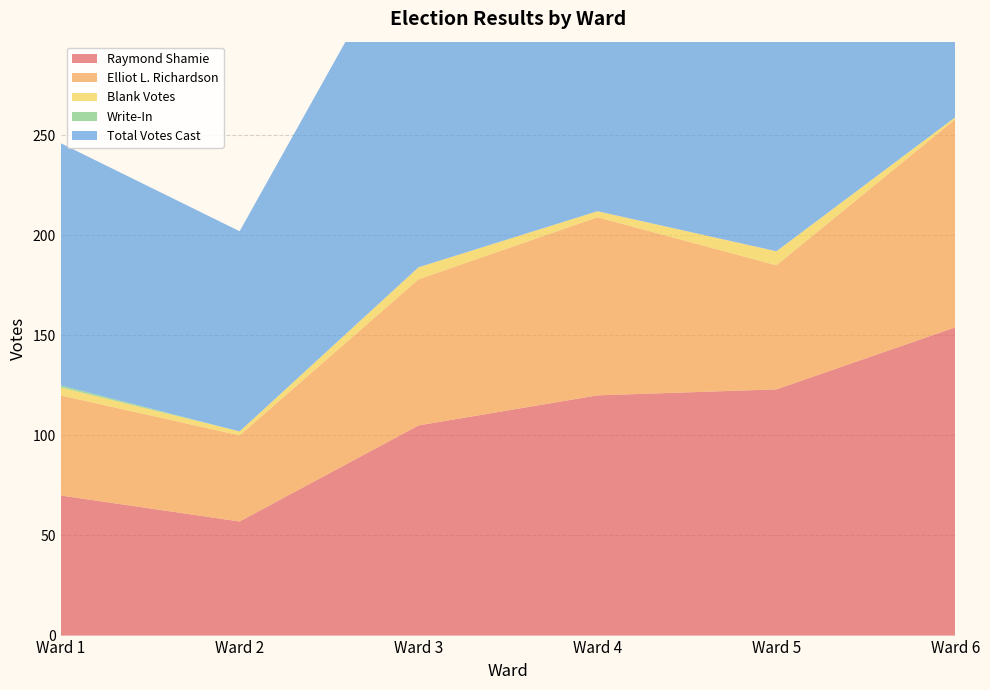

Reading right to left, list all the values displayed in this chart.

Raymond Shamie: Ward 6=154	Ward 5=123	Ward 4=120	Ward 3=105	Ward 2=57	Ward 1=70
Elliot L. Richardson: Ward 6=104	Ward 5=62	Ward 4=89	Ward 3=73	Ward 2=43	Ward 1=50
Blank Votes: Ward 6=1	Ward 5=7	Ward 4=3	Ward 3=6	Ward 2=2	Ward 1=4
Write-In: Ward 6=0	Ward 5=0	Ward 4=0	Ward 3=0	Ward 2=0	Ward 1=1
Total Votes Cast: Ward 6=258	Ward 5=185	Ward 4=209	Ward 3=178	Ward 2=100	Ward 1=121